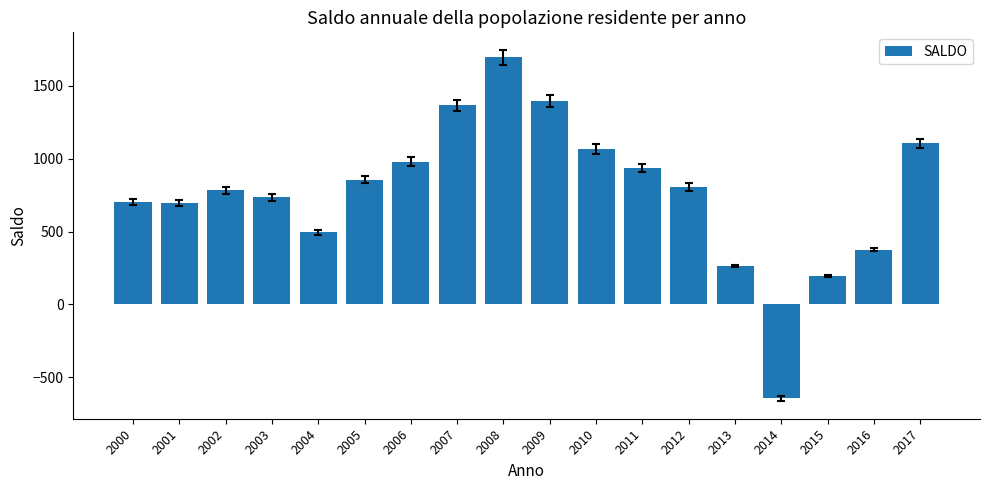

The value at 2003 is 349. True or false?

False